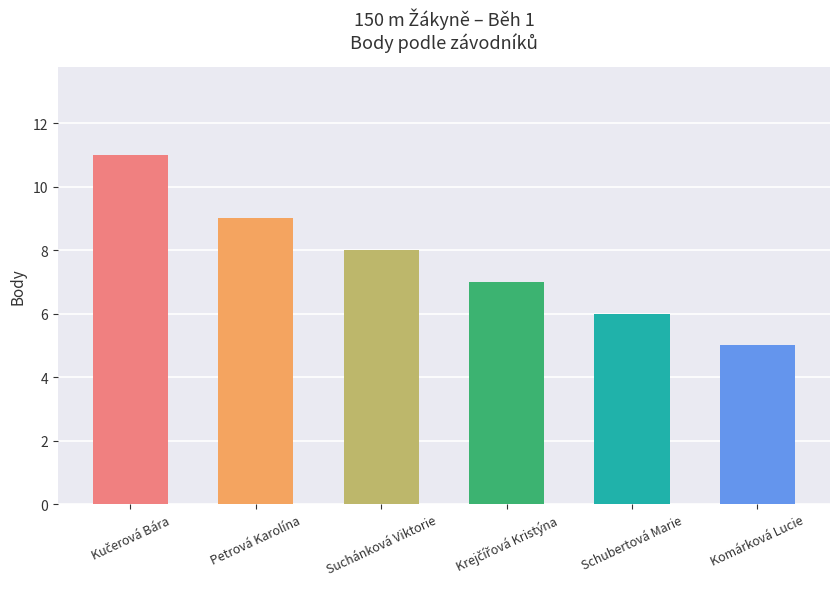

Reading left to right, what are all the values shown in this chart?

11	9	8	7	6	5